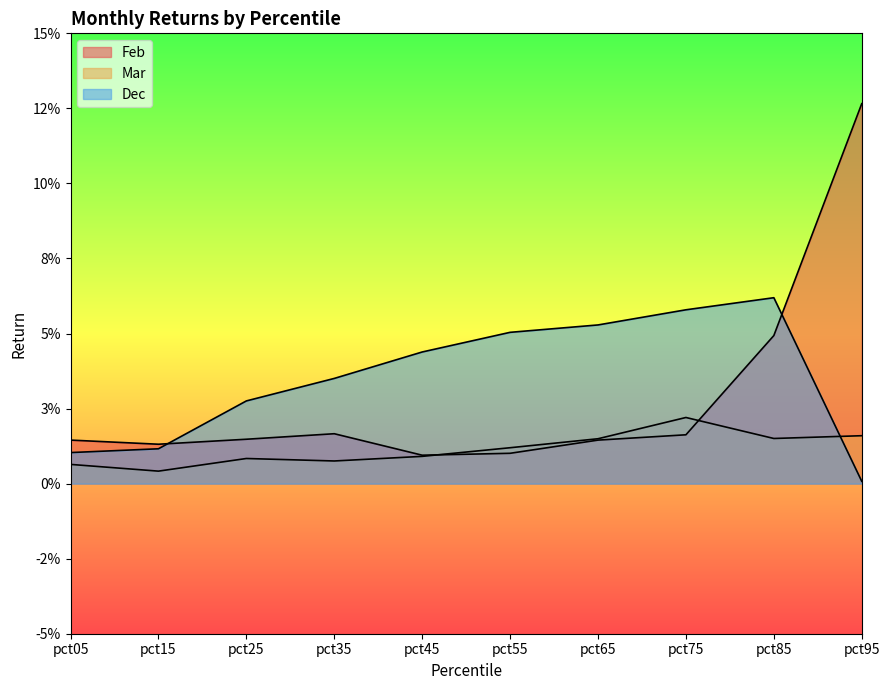

Rank the series at pct85 from highest to lowest value.

Dec, Feb, Mar